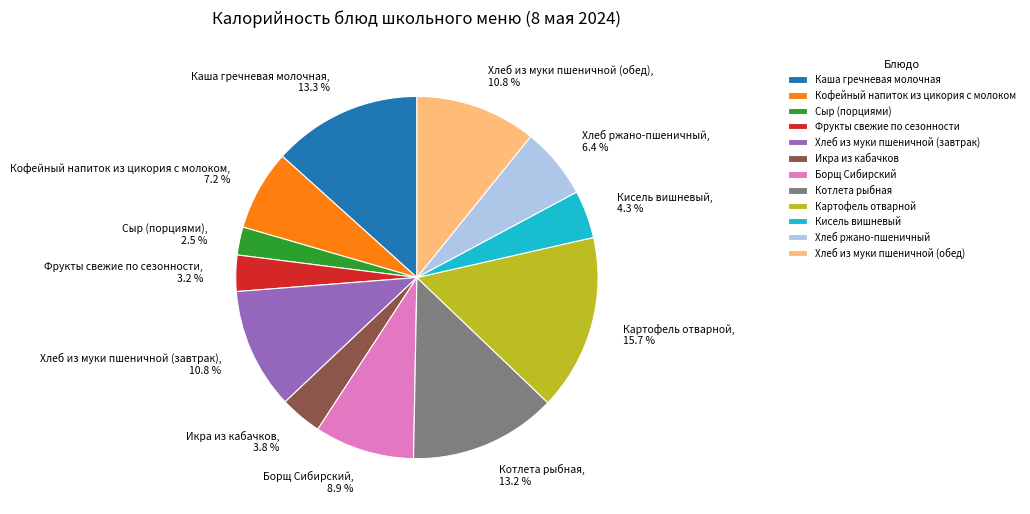

Is there any slice that represents more than half of the pie?

No